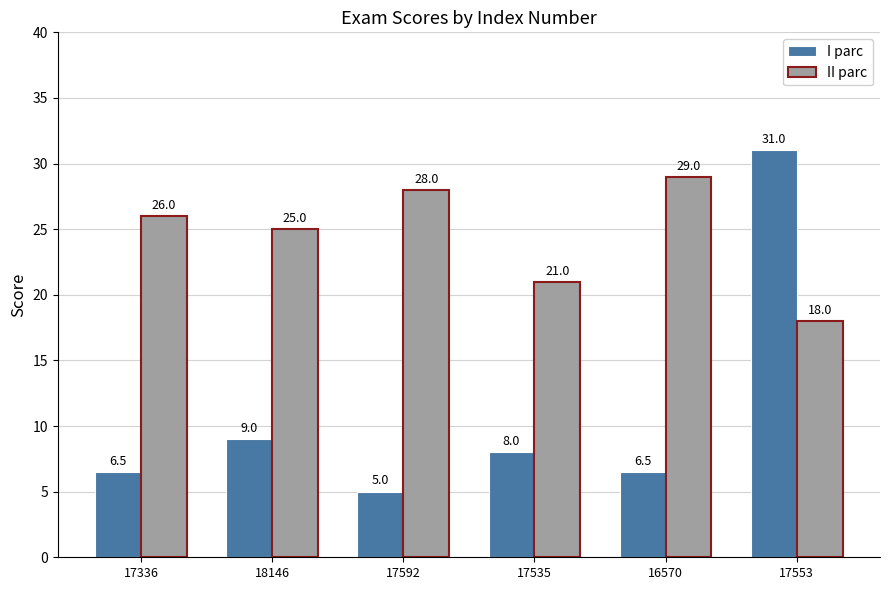

What is the value of the I parc bar at the 5th from the left?

6.5